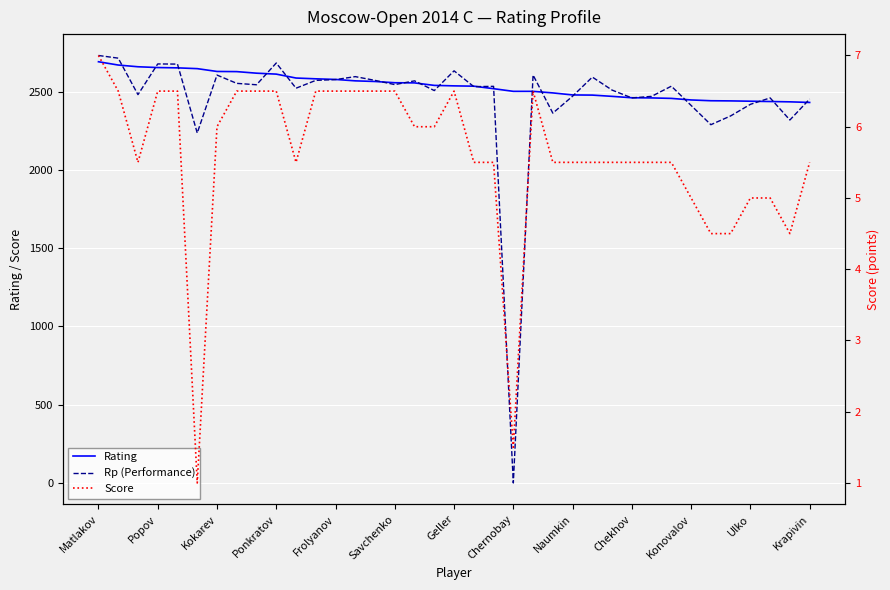

What is the difference between the second highest and second lowest values in the Rp (Performance) series?

478.0